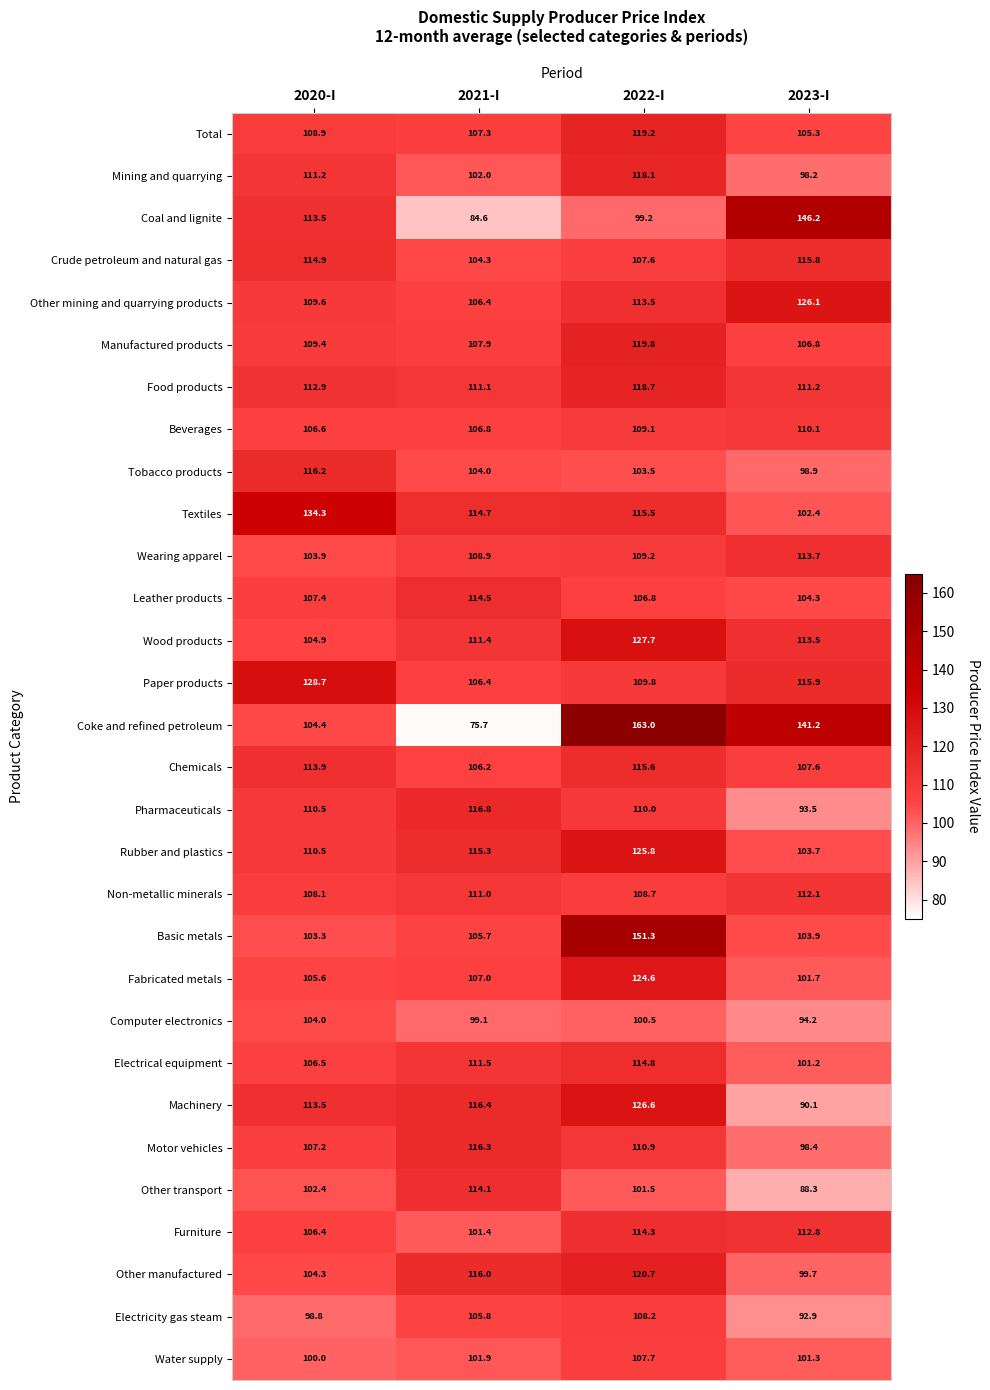

The Coal and lignite series shows 162.8 at 2022-I. True or false?

False